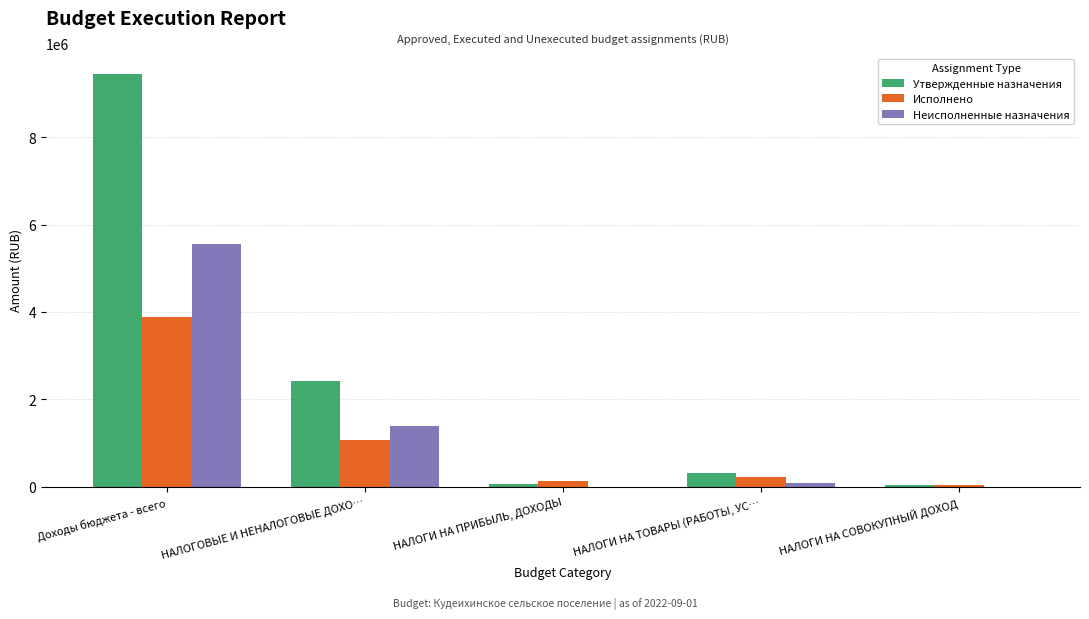

How many data points in Исполнено are above 230515?

3